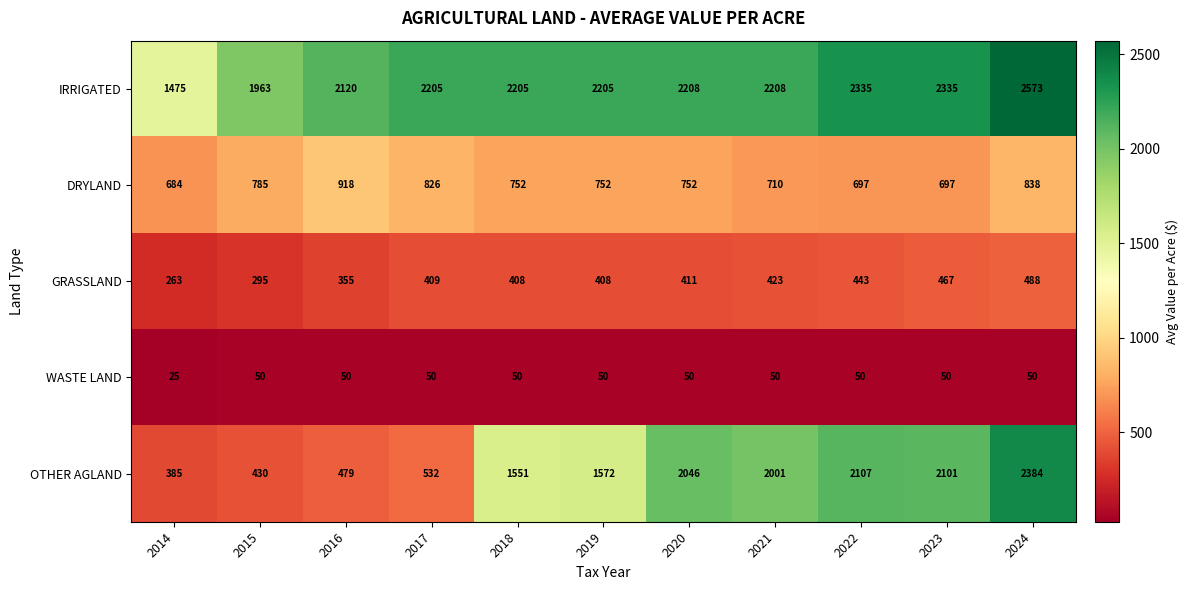

What is the difference between the maximum and minimum values in the WASTE LAND series?

25